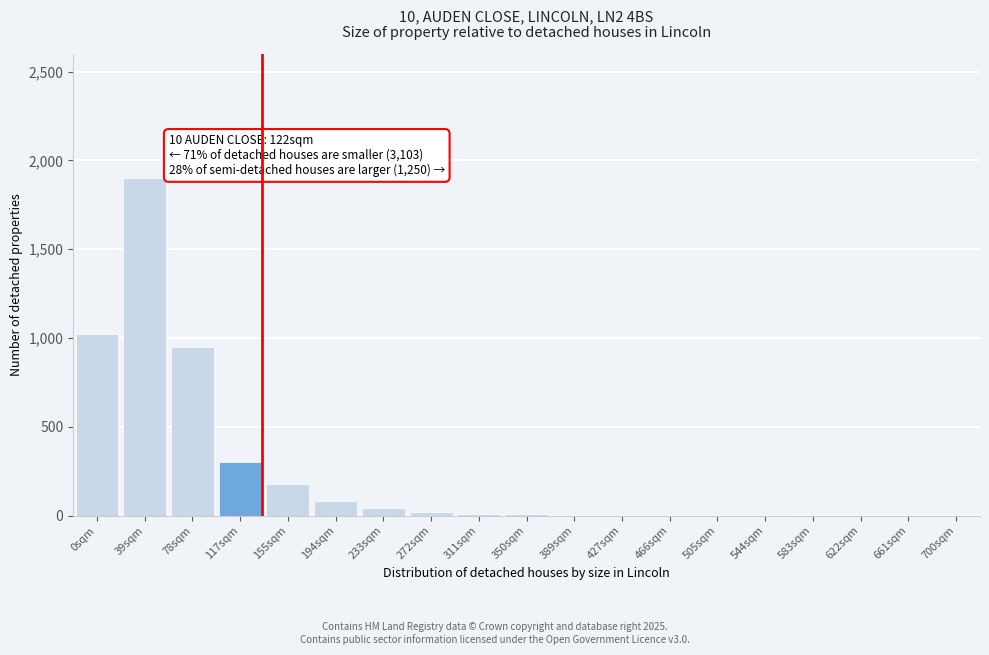

True or false: the data shows 0 at 622sqm.

True